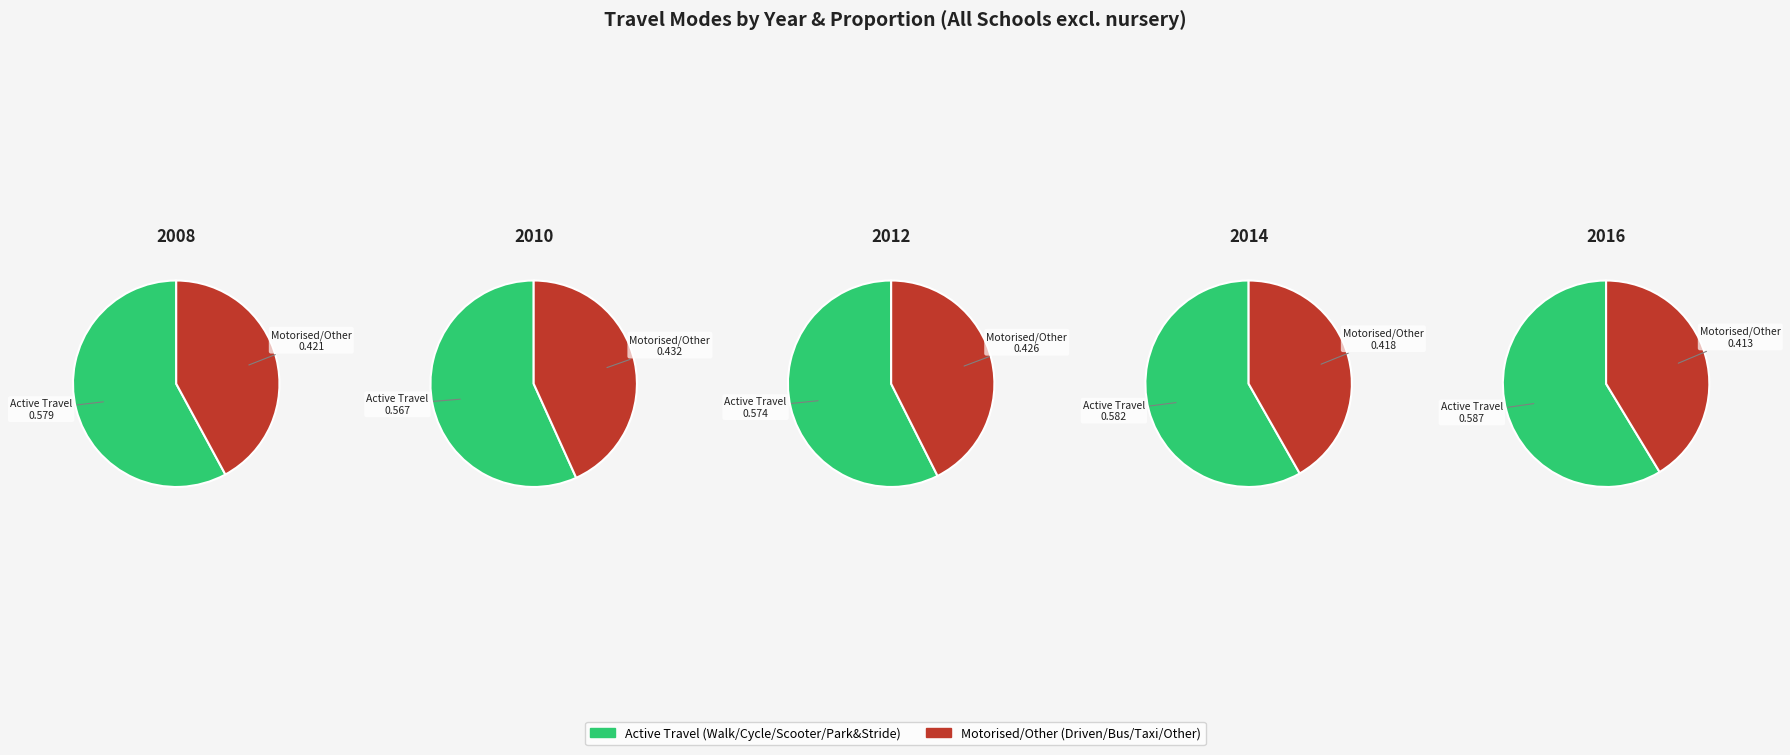

Which category has the smallest portion of the pie?

Other